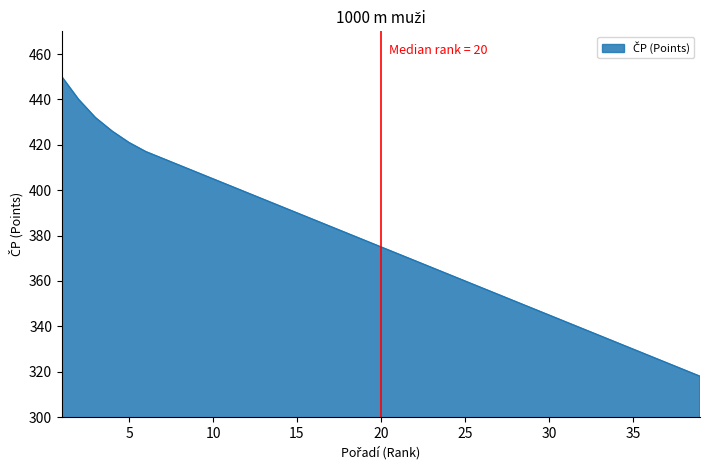

What is the minimum value shown in the chart?

318